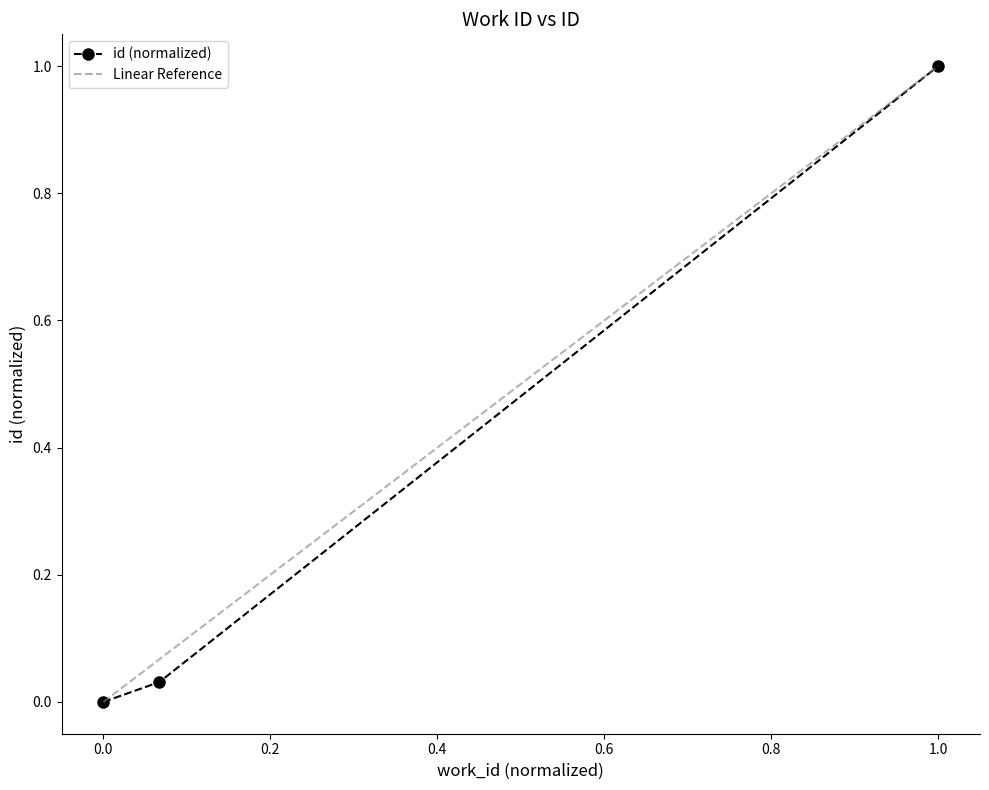

What is the change in value from 3325 to 4814?

+1.0